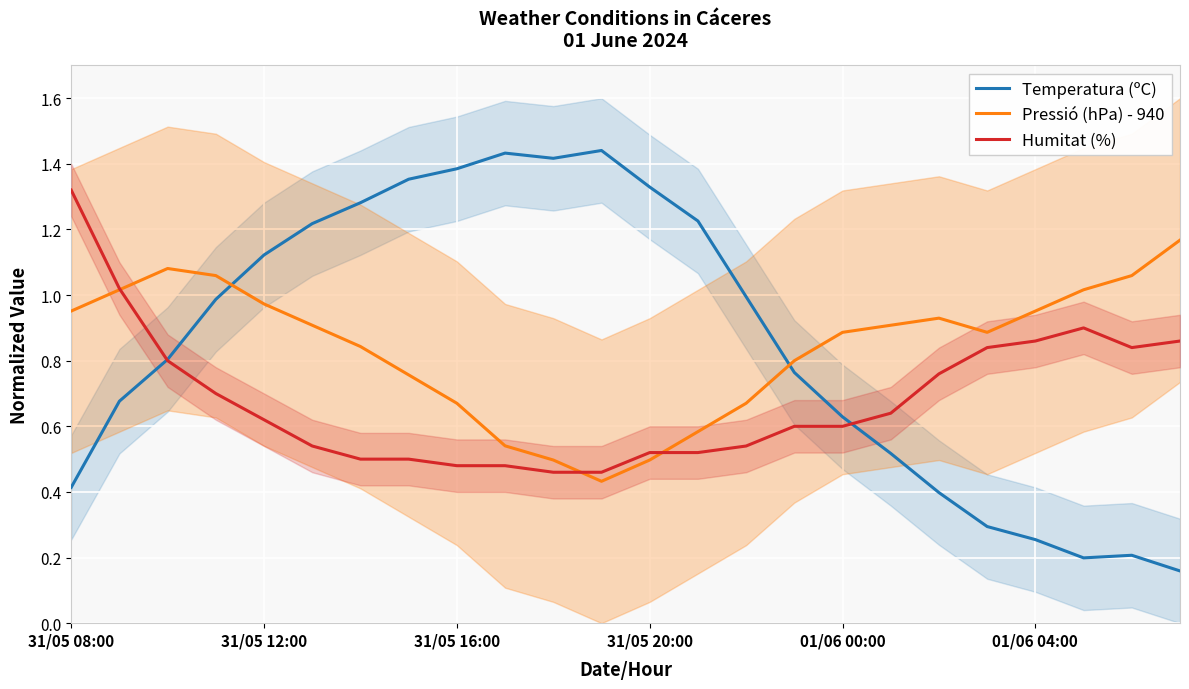

What is the difference between the maximum and second lowest values in the Pressió (hPa) - 940 series?

0.7